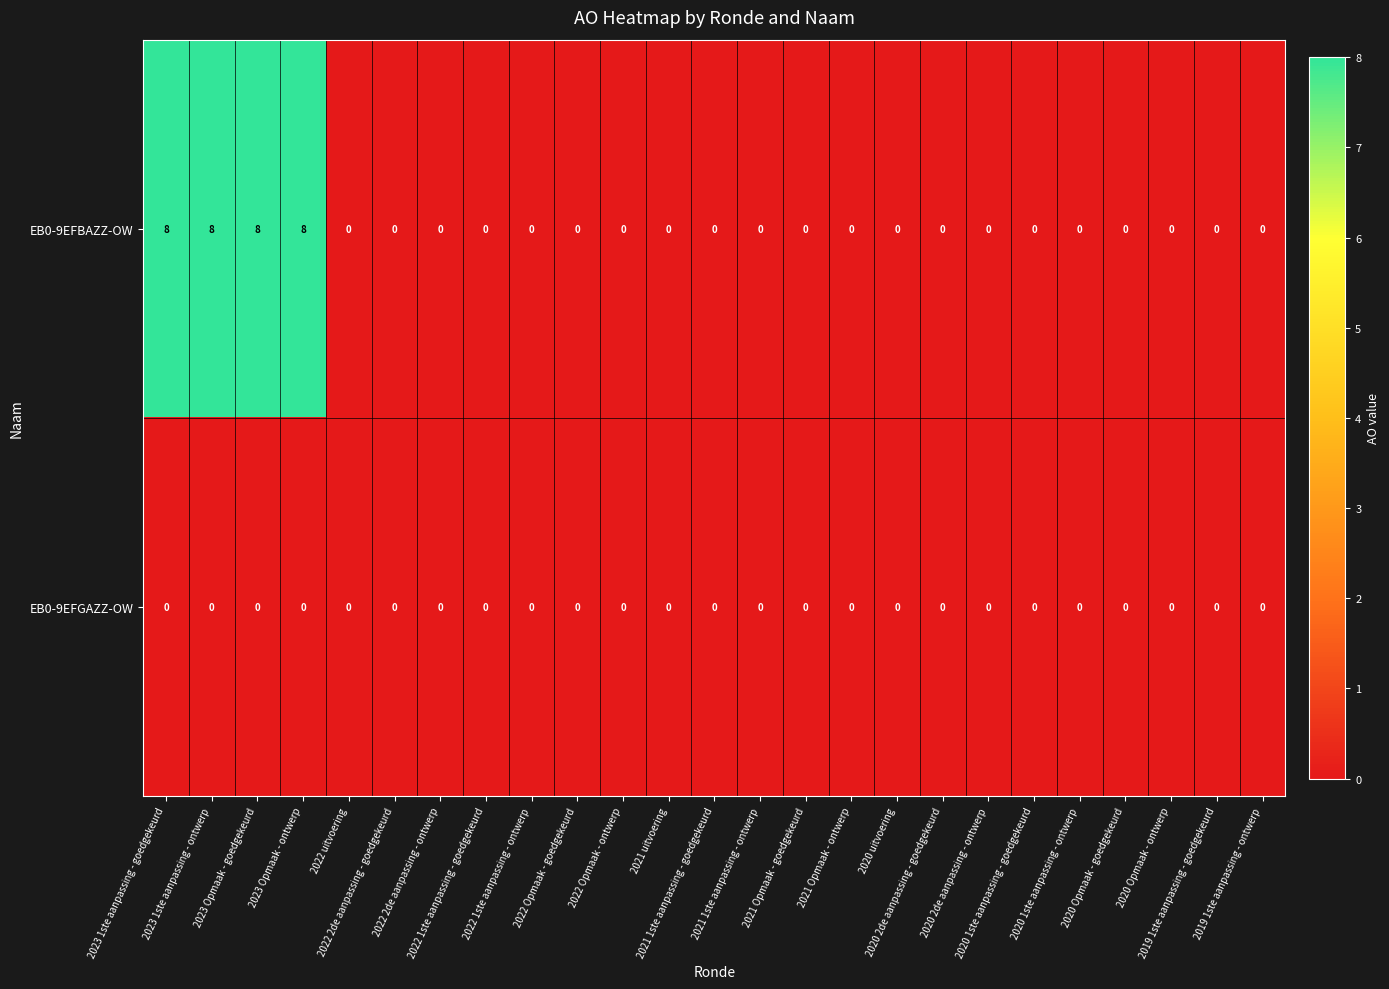

What is the maximum value for EB0-9EFBAZZ-OW?

8